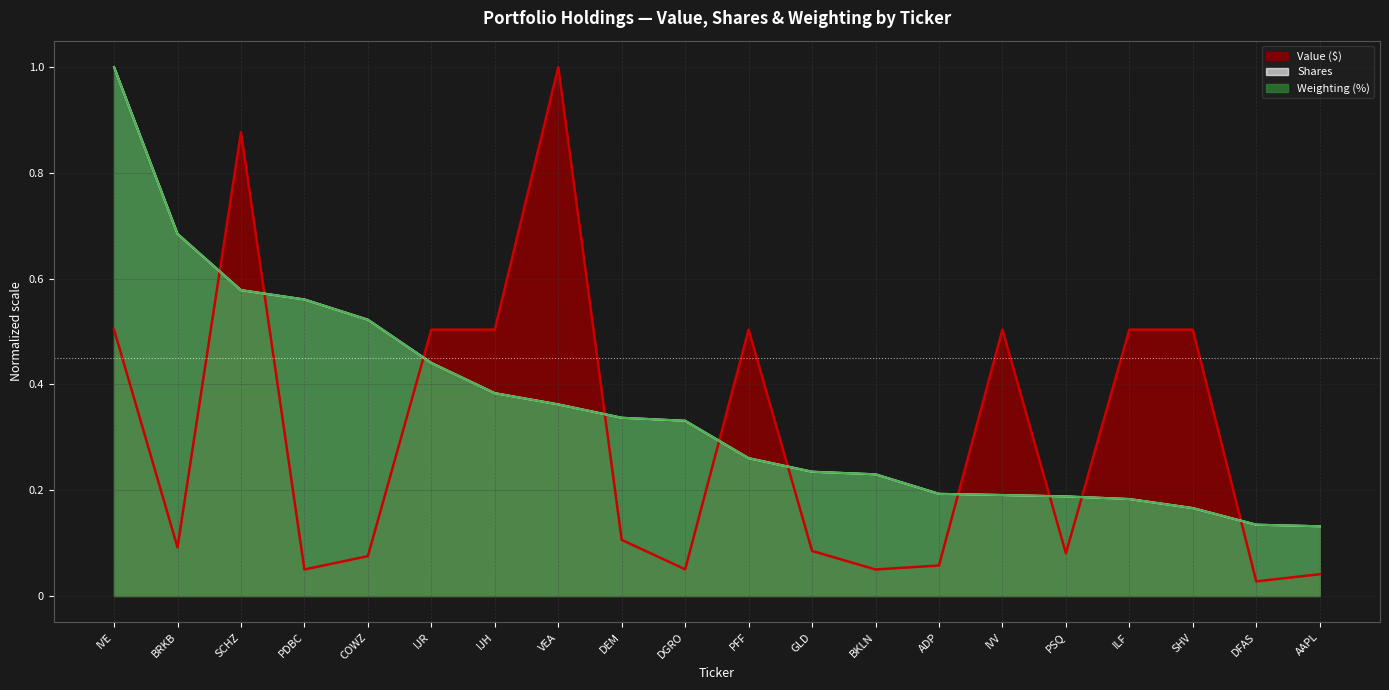

At which category is the sum across all series the highest?

IVE